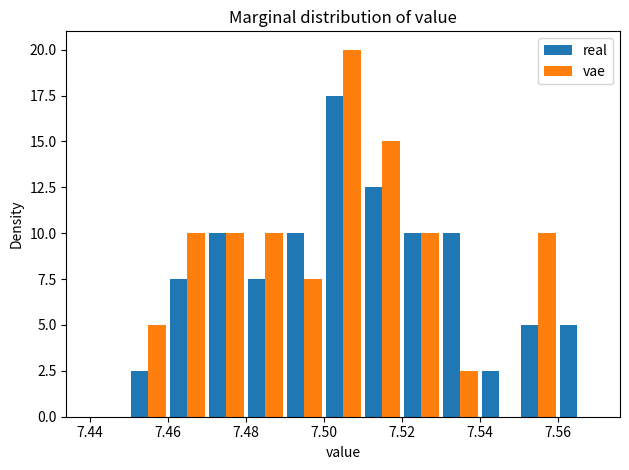

In the real series, which range on the x-axis has the tallest bar?

7.50 to 7.51